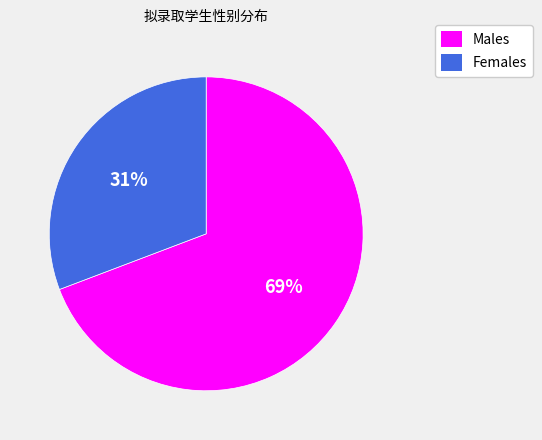

Is there any slice that represents more than half of the pie?

Yes